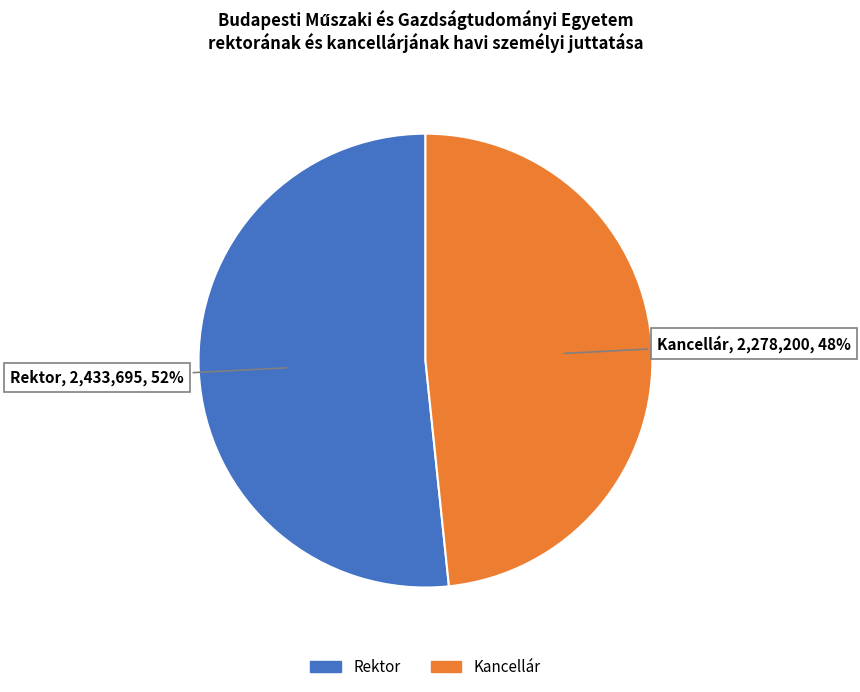

Which slice represents more than half of the pie?

Rektor